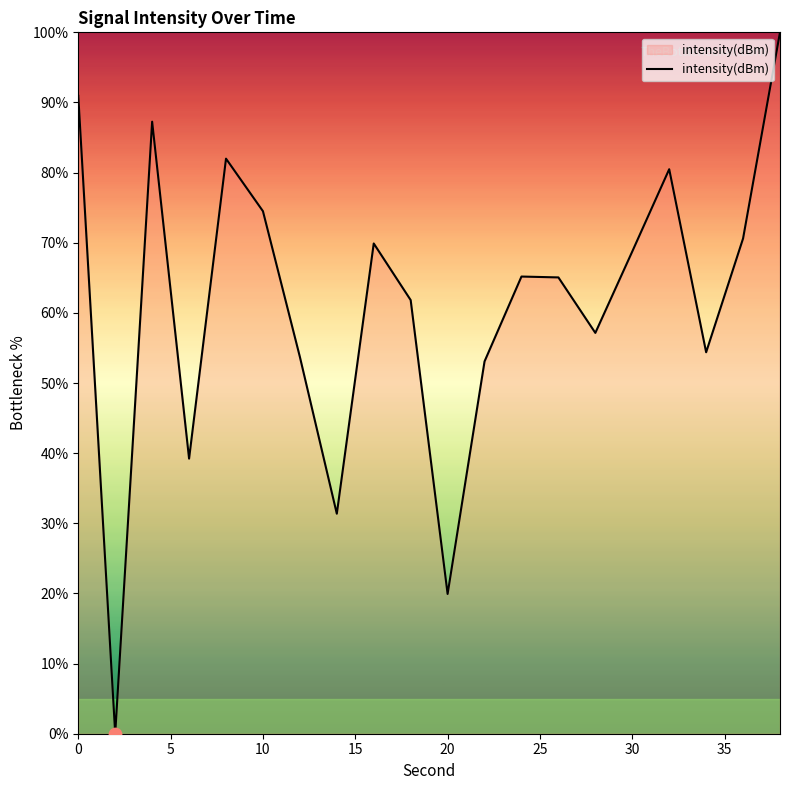

What is the maximum value shown in the chart?

100.0